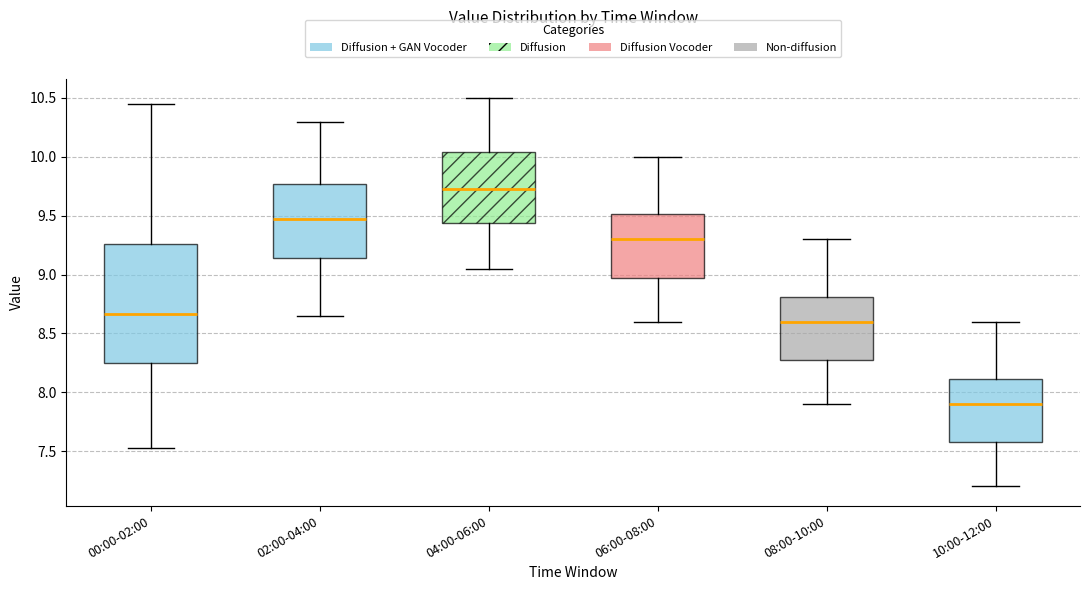

Comparing the boxes themselves (not the whiskers), which one is the tallest?

00:00-02:00